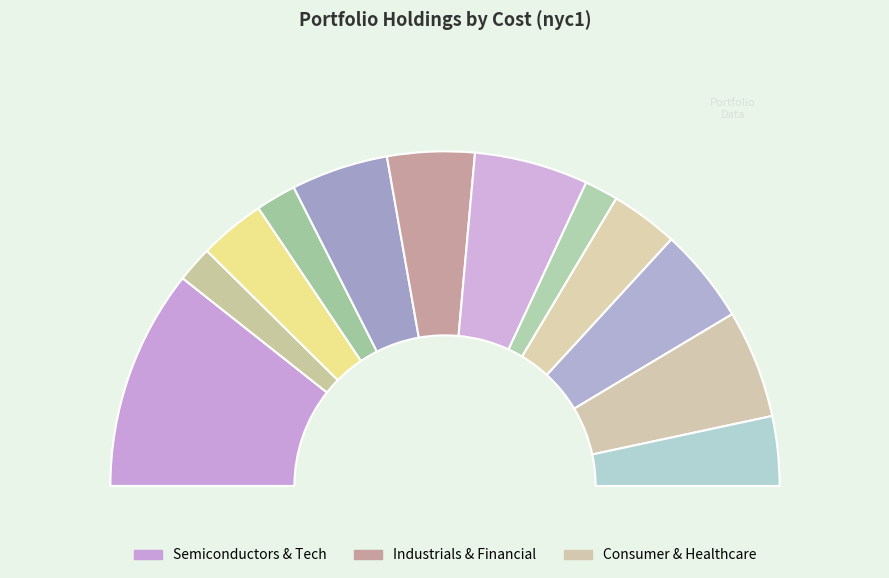

Rank the categories by value from highest to lowest.

Taiwan Semiconductor Manufactu, INTERCONTINENTAL HOTELS GROUP, AIA GROUP LTD, Shopify, Inc. Class A, Symrise AG, BAE SYSTEMS PLC, ICICI Bank Limited, London Stock Exchange Group, Dassault Systemes SA, Ferrari NV, ASML HOLDING NV, Lonza Group AG